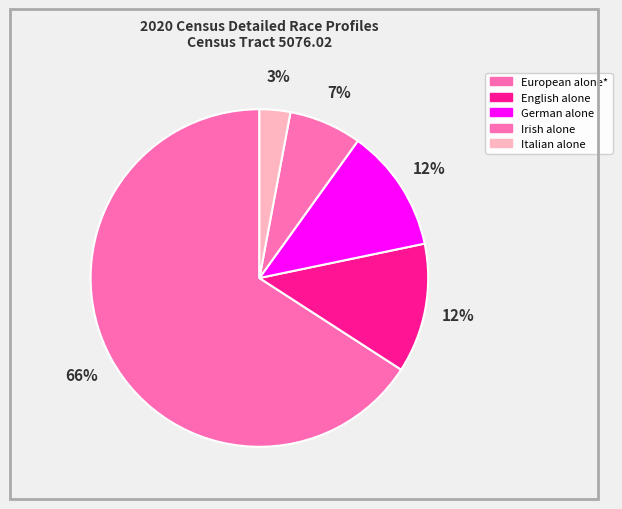

What percentage is the English alone slice, to the nearest percent?

12%